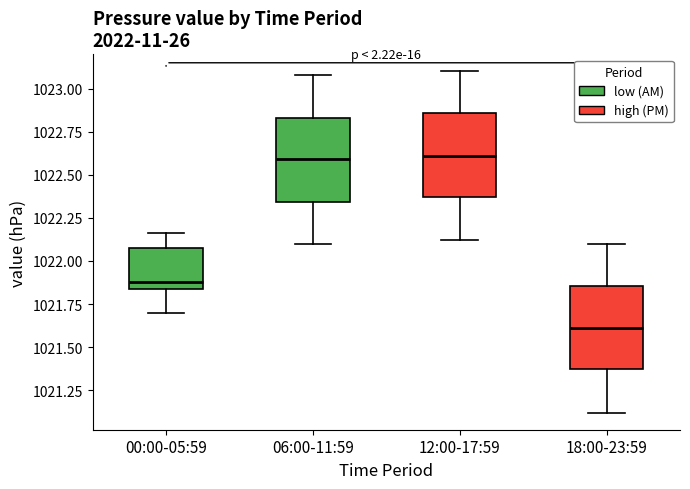

Reading left to right, transcribe this box plot: for each box, give where its median line is, the range the box spans, and where its two whiskers end, as read against the y-axis. The values are not printed on the chart, so give them approximately, as read against the axis.

00:00-05:59: median 1021.90, box 1021.85 to 1022.05, whiskers 1021.70 to 1022.15
06:00-11:59: median 1022.60, box 1022.35 to 1022.85, whiskers 1022.10 to 1023.10
12:00-17:59: median 1022.60, box 1022.35 to 1022.85, whiskers 1022.10 to 1023.10
18:00-23:59: median 1021.60, box 1021.35 to 1021.85, whiskers 1021.10 to 1022.10